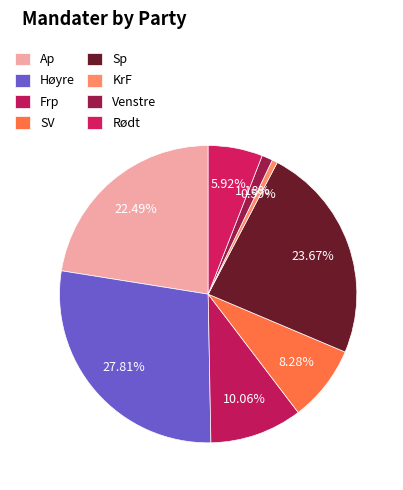

To the nearest percent, what portion does Venstre represent?

1%